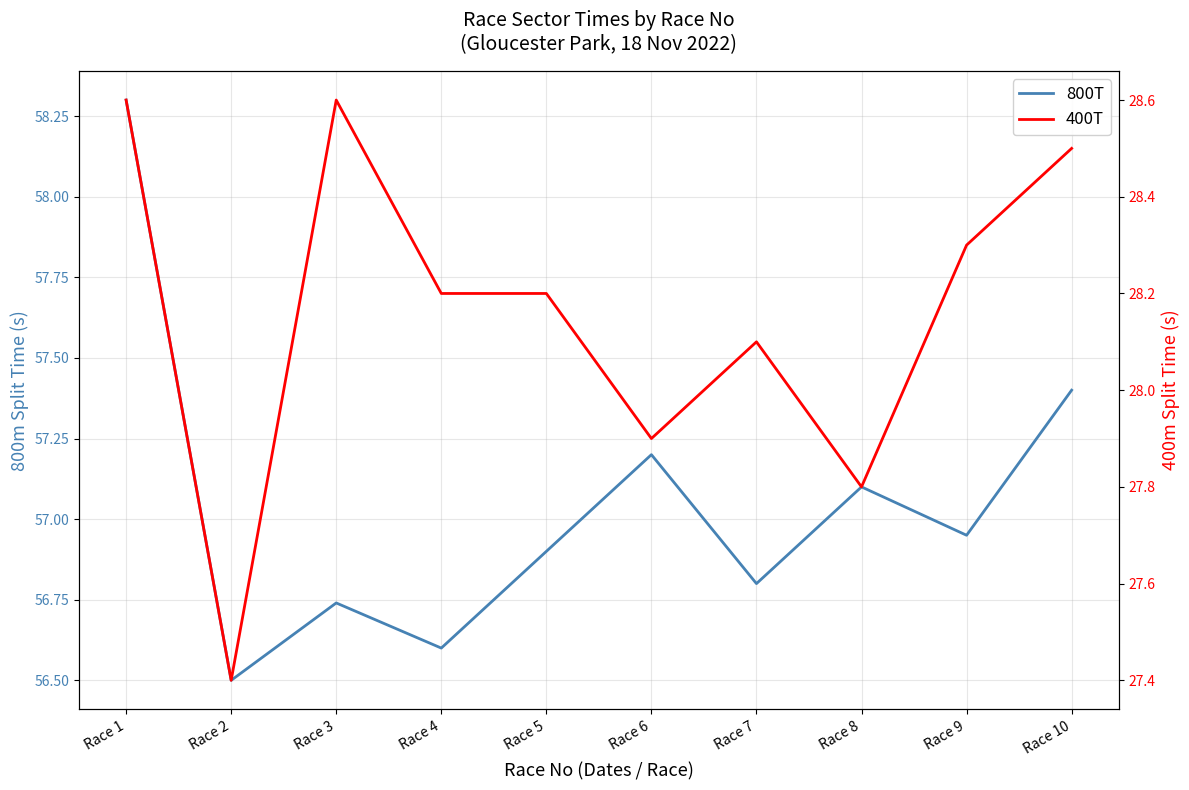

Rank the series by their average value, from lowest to highest.

400T, 800T